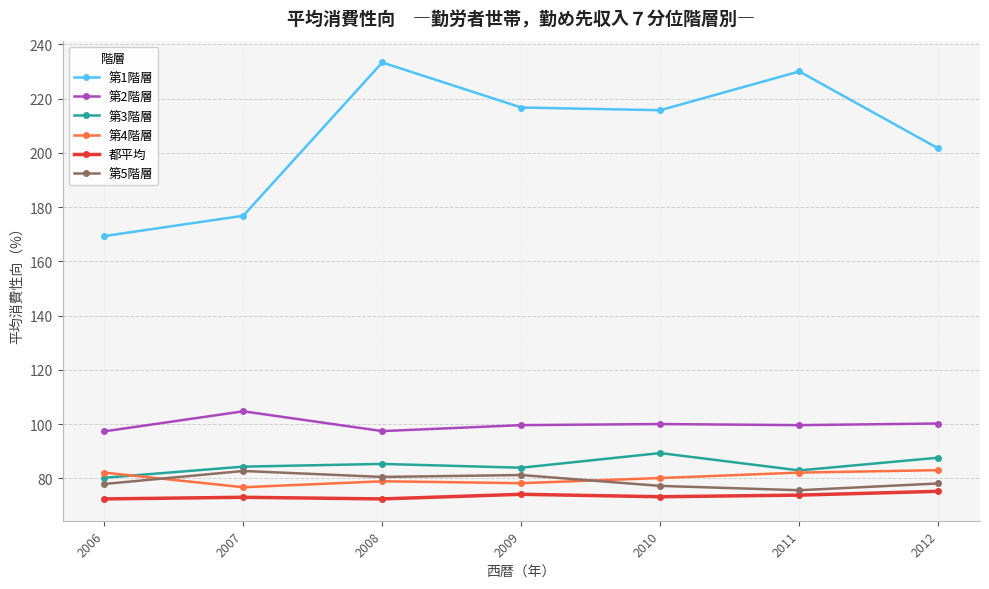

At how many categories does at least one series exceed 181?

5